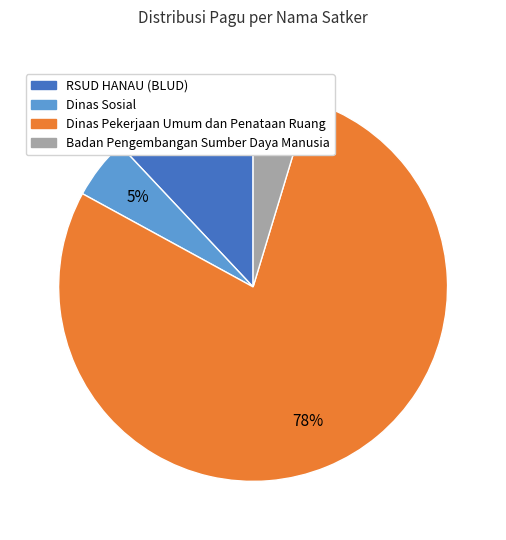

Does any single category account for the majority?

Yes